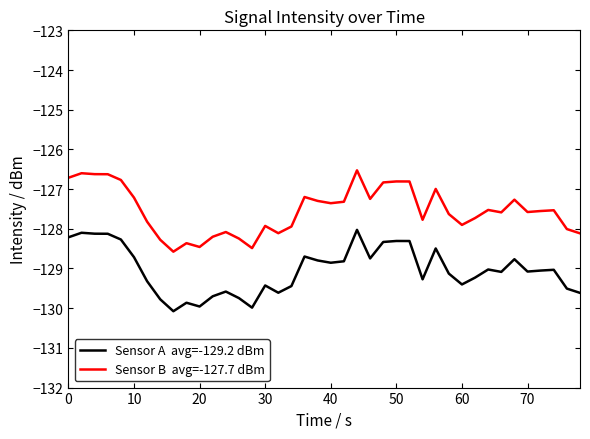

What is the smallest value displayed?

-130.1